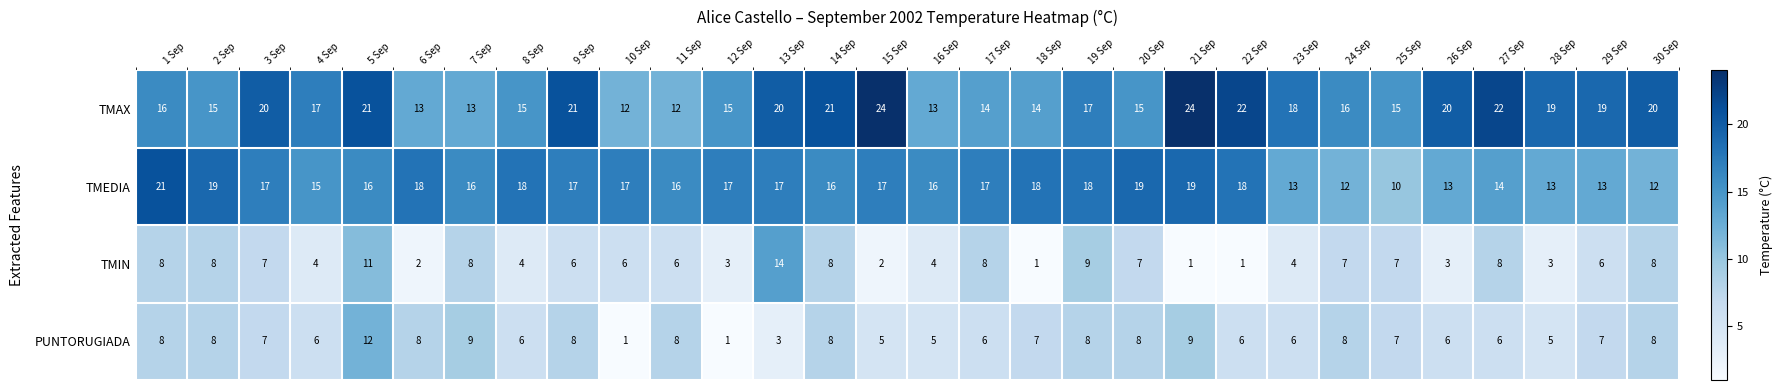

Which category has the highest value in the PUNTORUGIADA series?

5 Sep